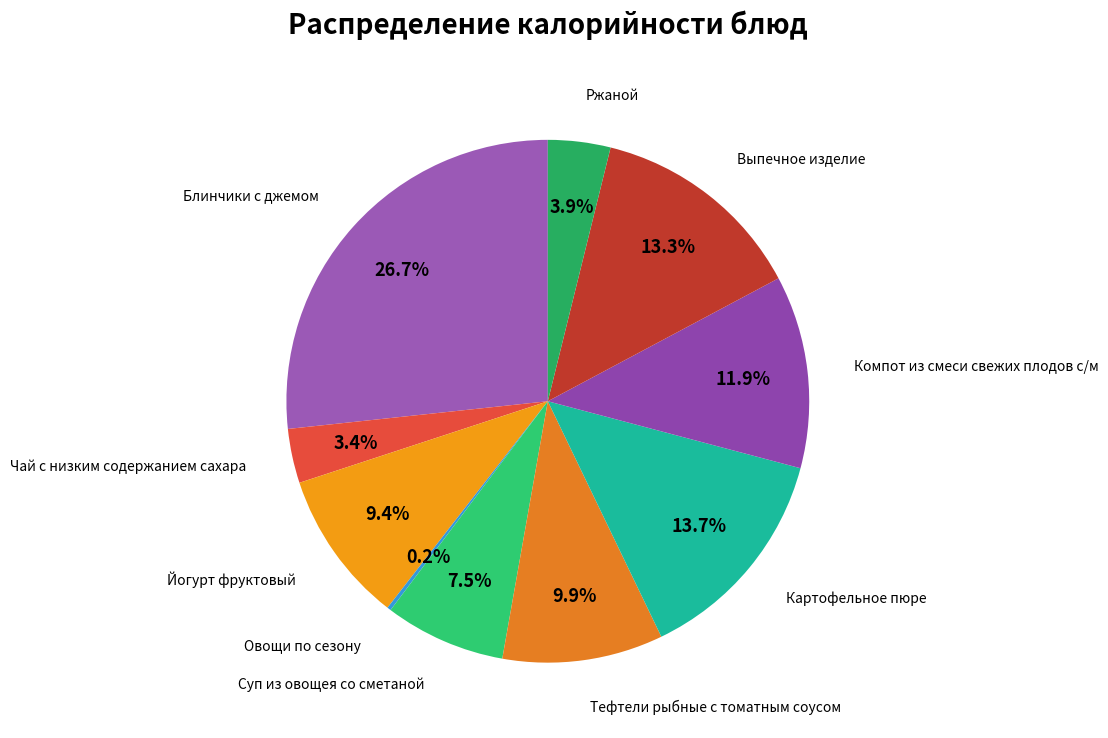

Which has a higher value, Тефтели рыбные с томатным соусом or Выпечное изделие?

Выпечное изделие